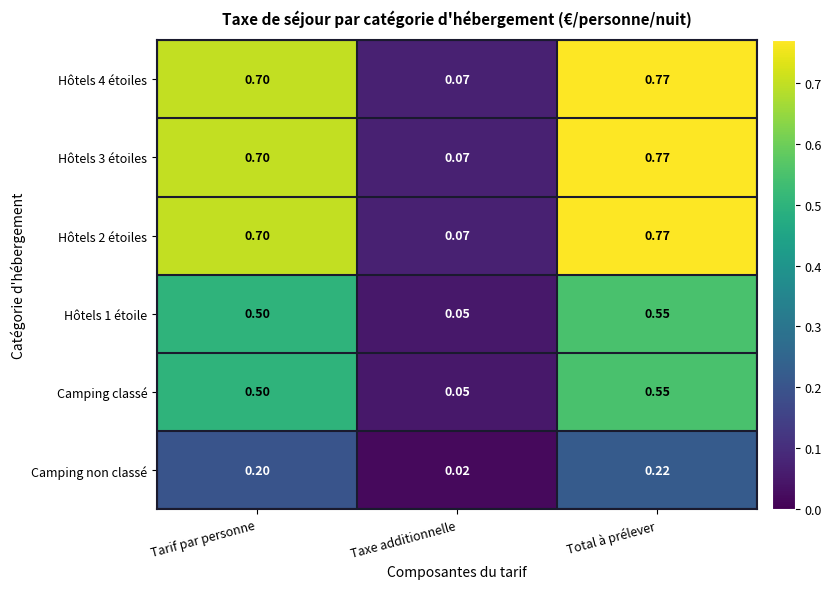

At which category does the chart reach its minimum across all series?

Taxe additionnelle